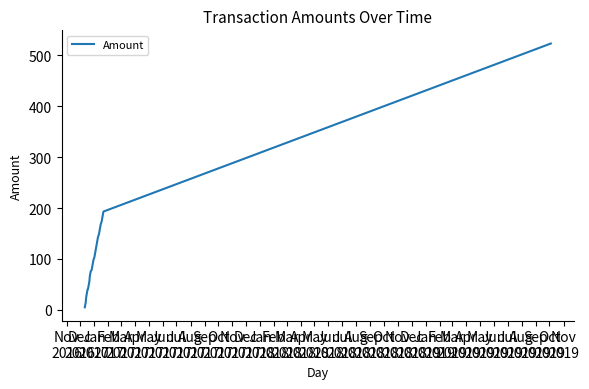

What is the maximum value shown in the chart?

523.1